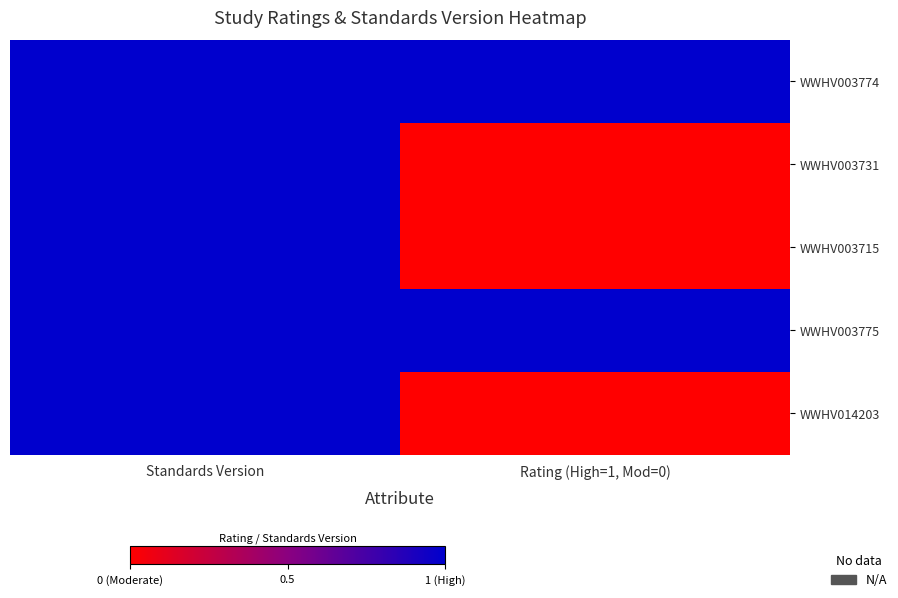

Which series has the widest spread of values?

WWHV003731